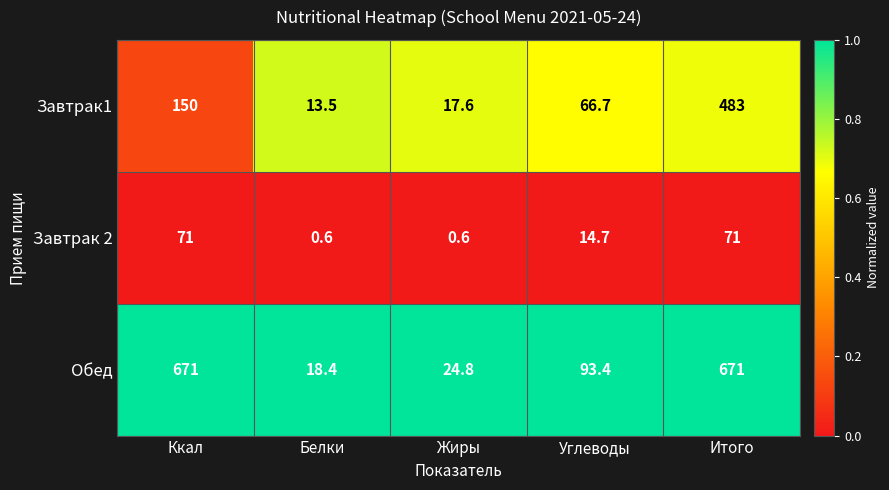

What is the spread (max minus min) of values at Белки?

17.8